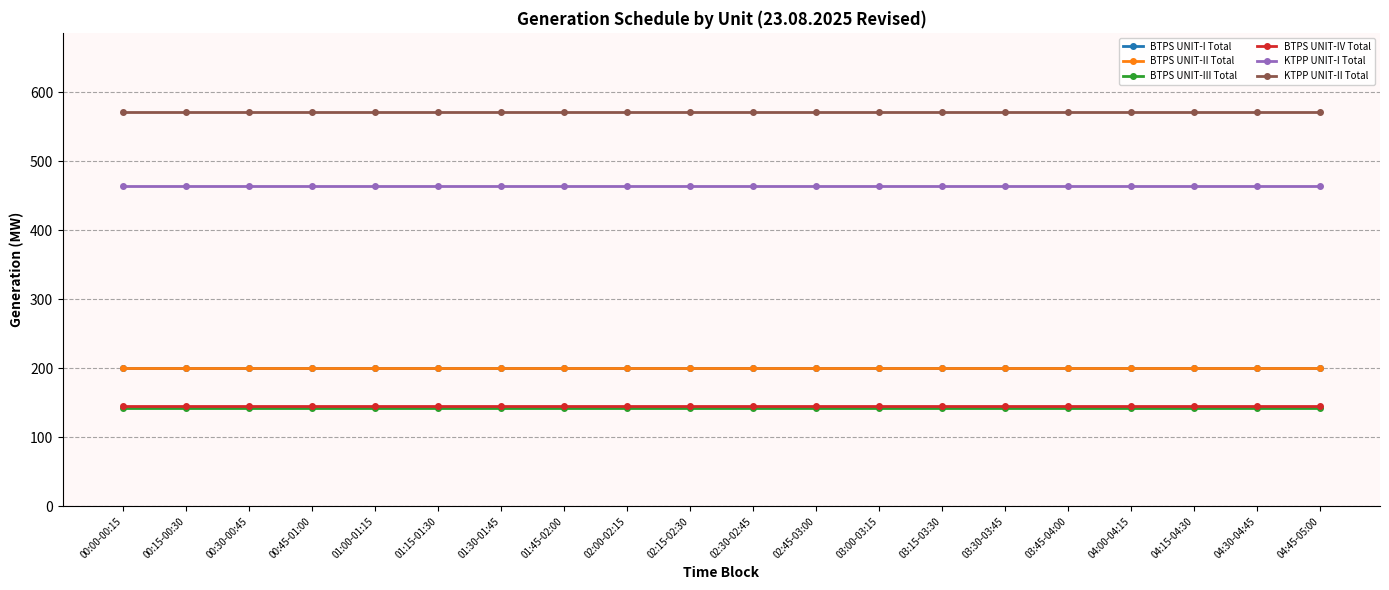

Where is BTPS UNIT-IV Total nearest to the value 145?

00:00-00:15